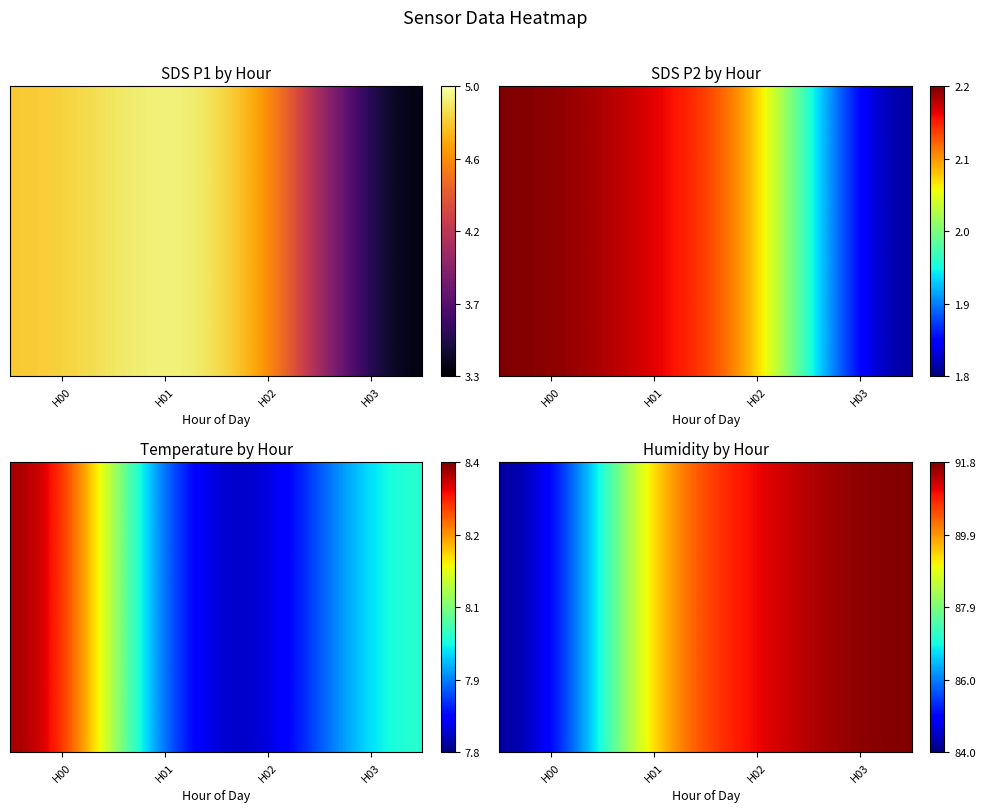

List the labels in order of value, smallest first.

H00, H01, H02, H03